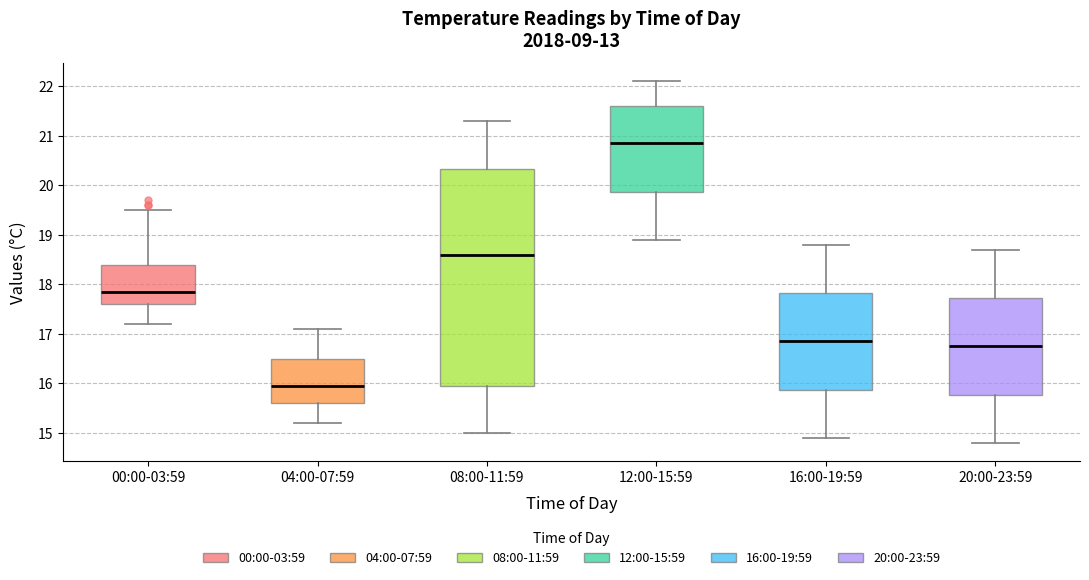

Reading left to right, read every box against the y-axis: the position of its median line, the range the box covers, and the ends of its whiskers. The values are not printed on the chart, so give them approximately, as read against the axis.

00:00-03:59: median 17.9, box 17.6 to 18.4, whiskers 17.2 to 19.5
04:00-07:59: median 16.0, box 15.6 to 16.5, whiskers 15.2 to 17.1
08:00-11:59: median 18.6, box 16.0 to 20.3, whiskers 15.0 to 21.3
12:00-15:59: median 20.9, box 19.9 to 21.6, whiskers 18.9 to 22.1
16:00-19:59: median 16.9, box 15.9 to 17.8, whiskers 14.9 to 18.8
20:00-23:59: median 16.8, box 15.8 to 17.7, whiskers 14.8 to 18.7